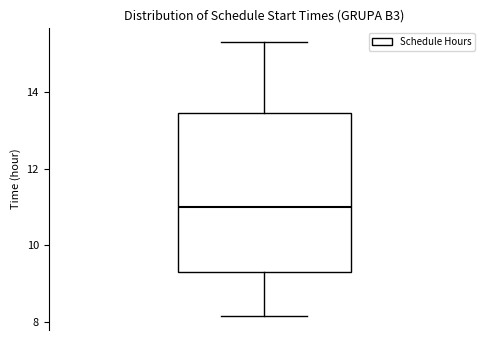

Read this box plot against the y-axis: the position of the median line, the range covered by the box, and the ends of both whiskers. The values are not printed on the chart, so give them approximately, as read against the axis.

median 11.0, box 9.4 to 13.4, whiskers 8.2 to 15.4